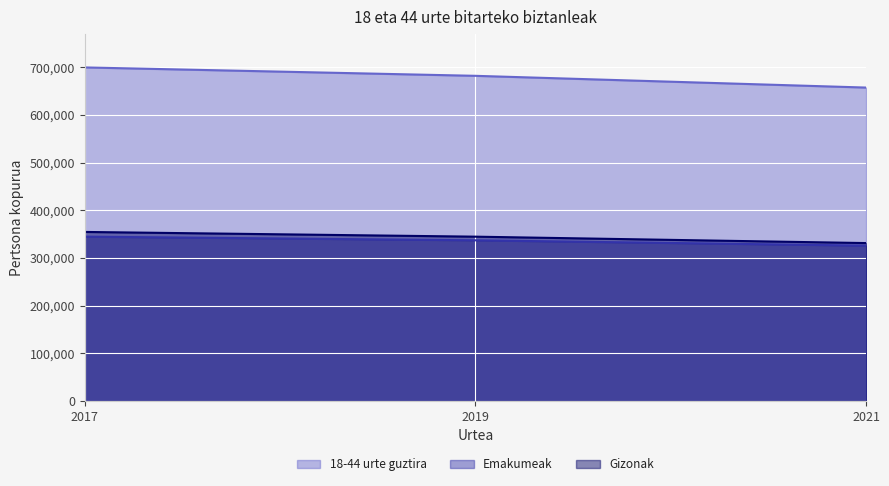

How many data points does each series have?

3